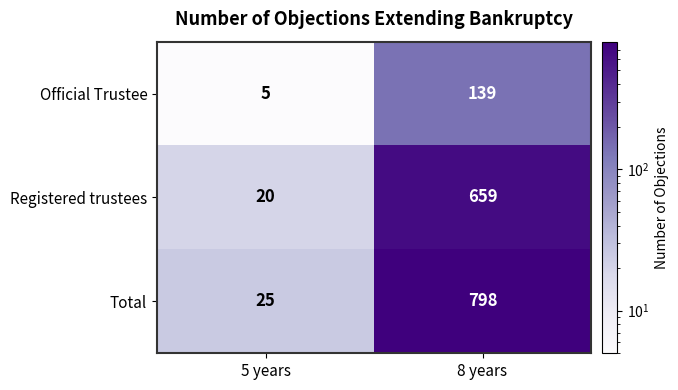

What is the total value across all series at 8 years?

1596